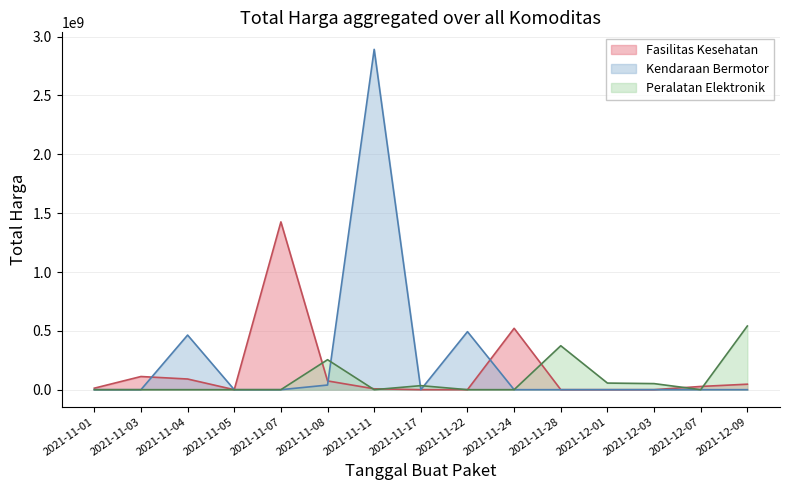

What is the label of the 19th point from the right?

2021-11-05